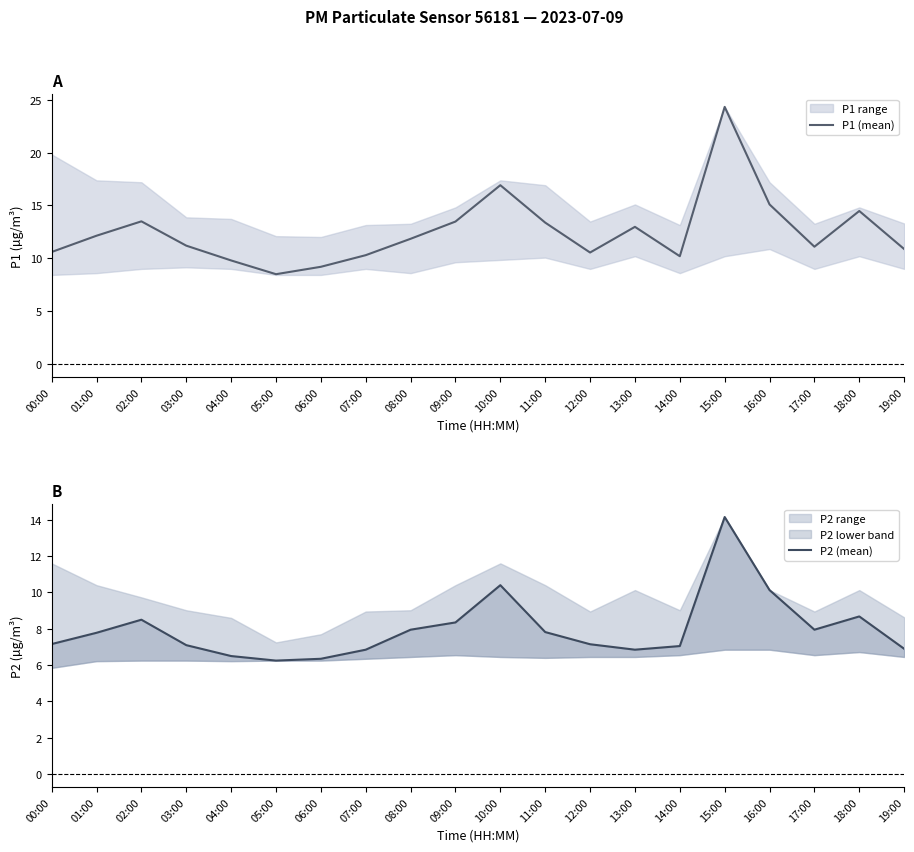

Rank the categories by P2 (mean) value from highest to lowest.

15:00, 10:00, 16:00, 18:00, 02:00, 09:00, 08:00, 17:00, 11:00, 01:00, 00:00, 12:00, 03:00, 14:00, 19:00, 07:00, 13:00, 04:00, 06:00, 05:00